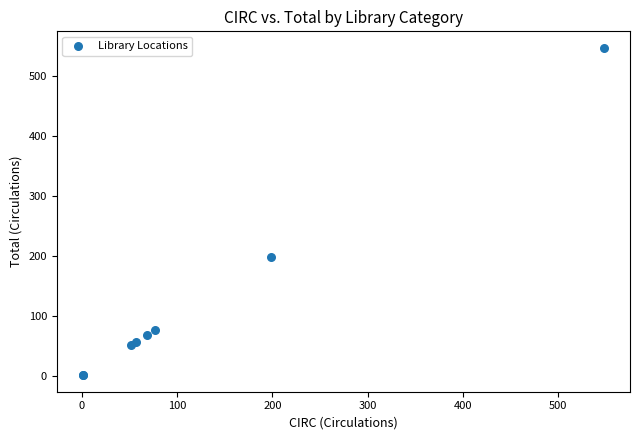

What Y value in the scatter plot is closest to 274?

199